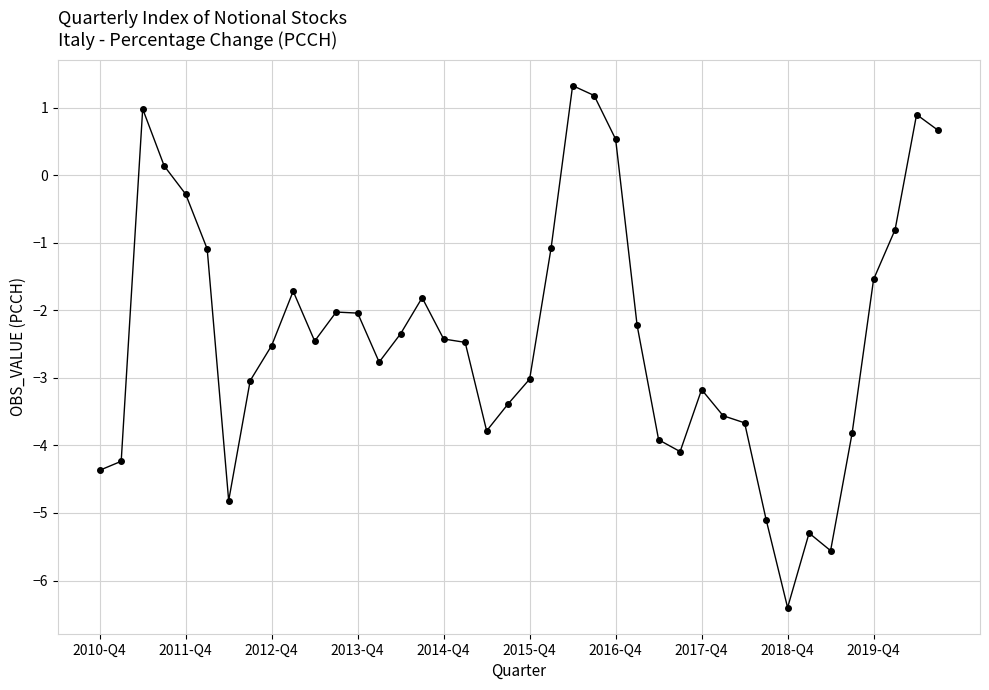

What is the value of the 21st point from the left?

-3.0